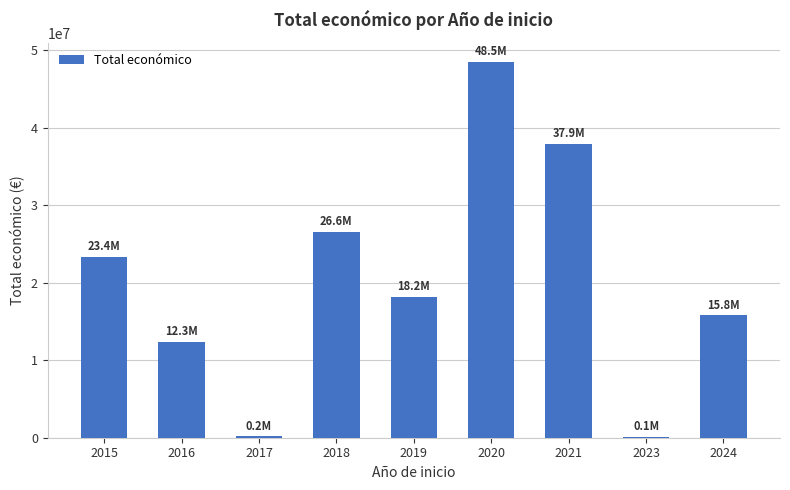

What is the approximate value at 2020?

48538338